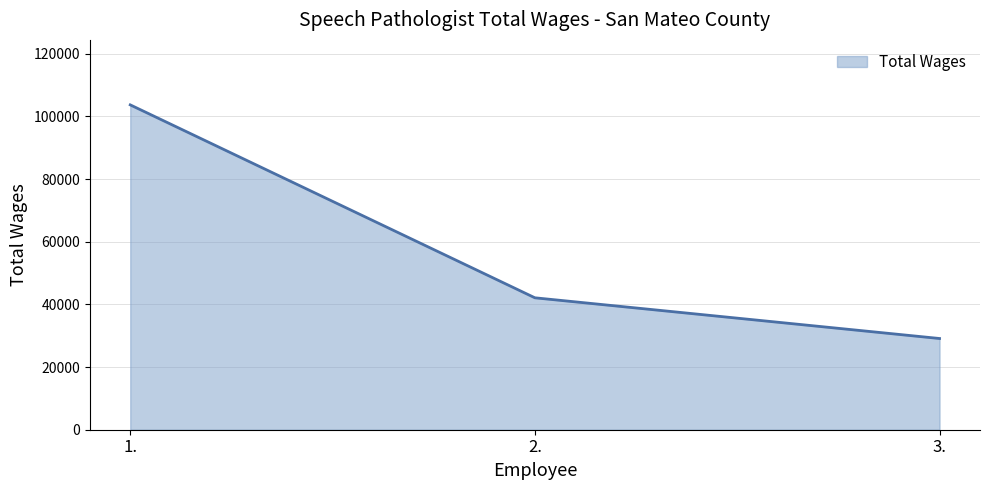

Is it true that the value at 2. is 42106?

True